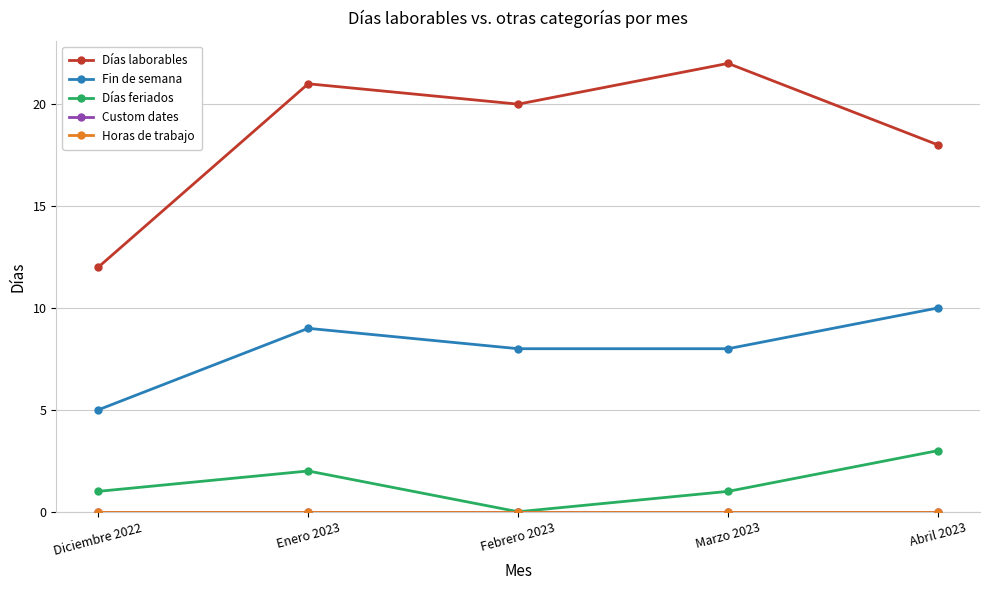

How many data points does each series have?

5